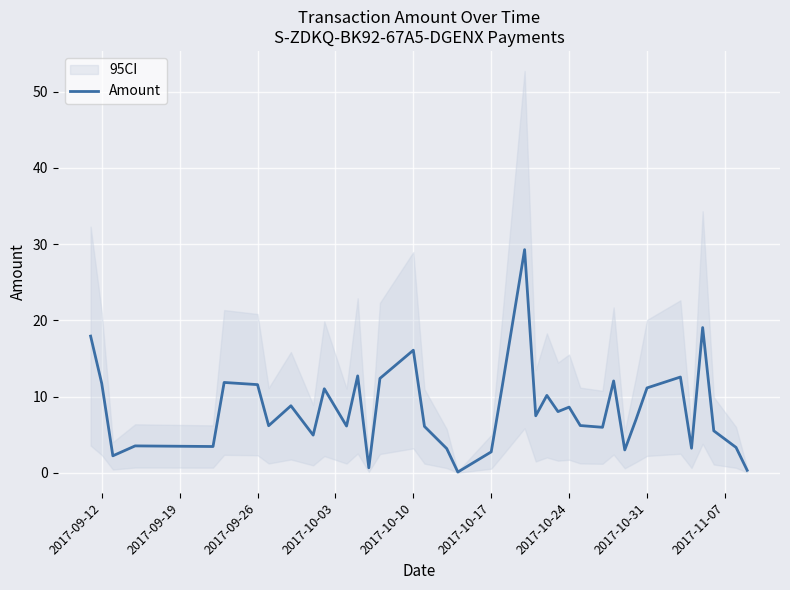

True or false: Amount has a value of 16.1 at 2017-09-12.

False